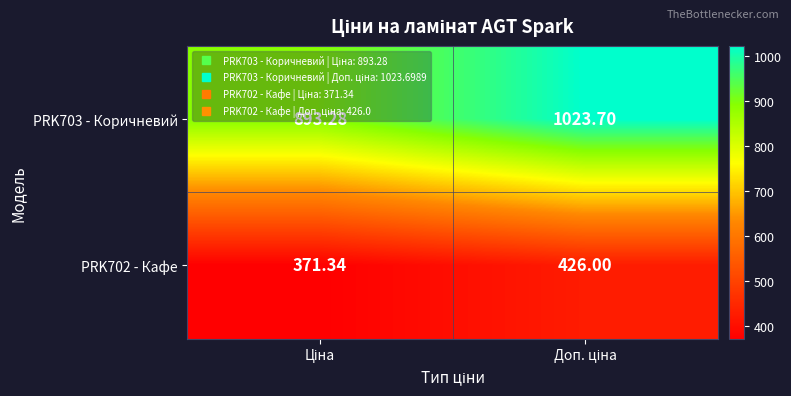

Count the number of categories in the chart.

2